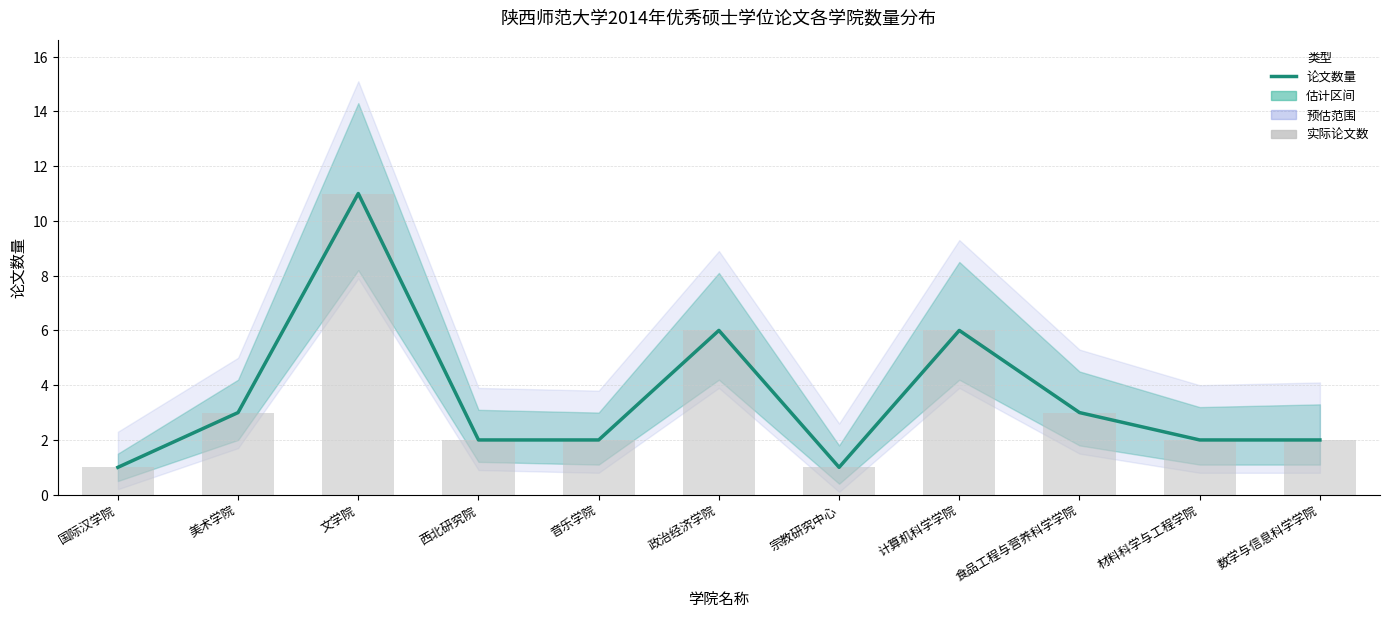

True or false: 实际论文数 has a value of 1 at 材料科学与工程学院.

False